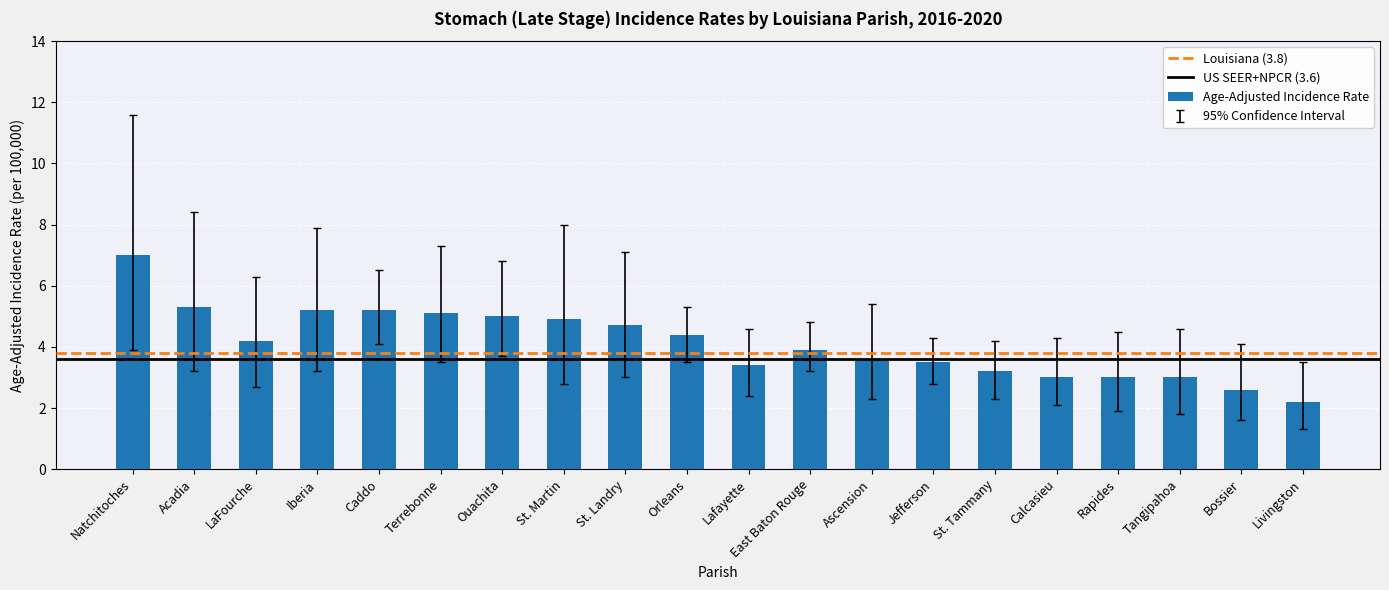

At which category does the chart reach its peak across all series?

Natchitoches